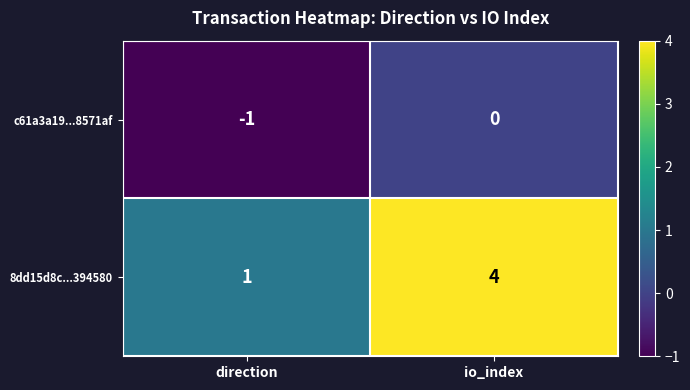

How many series are shown in this chart?

2